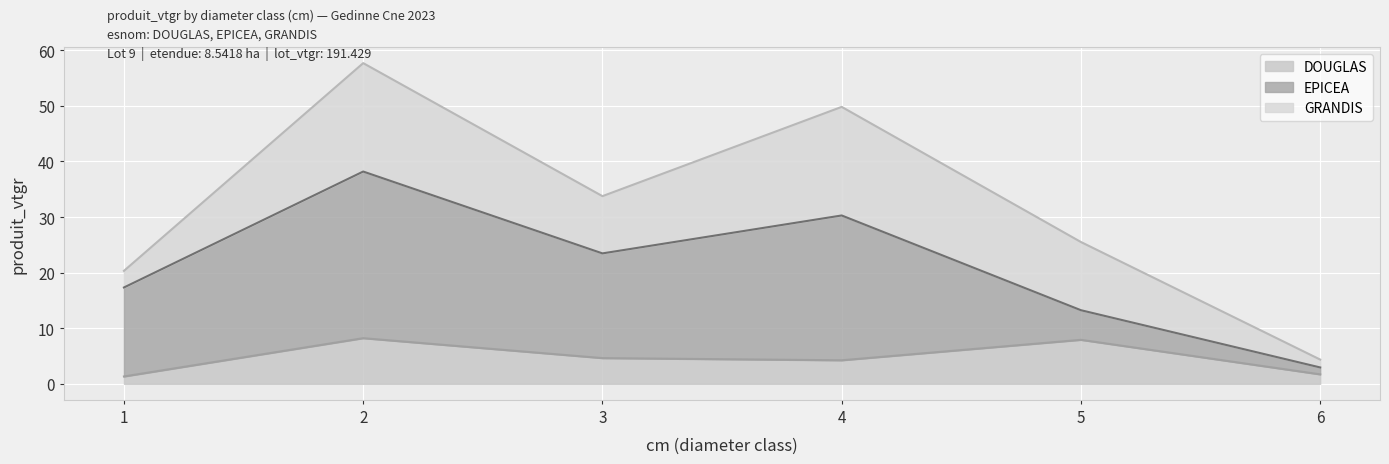

How many times do DOUGLAS and EPICEA cross each other?

1